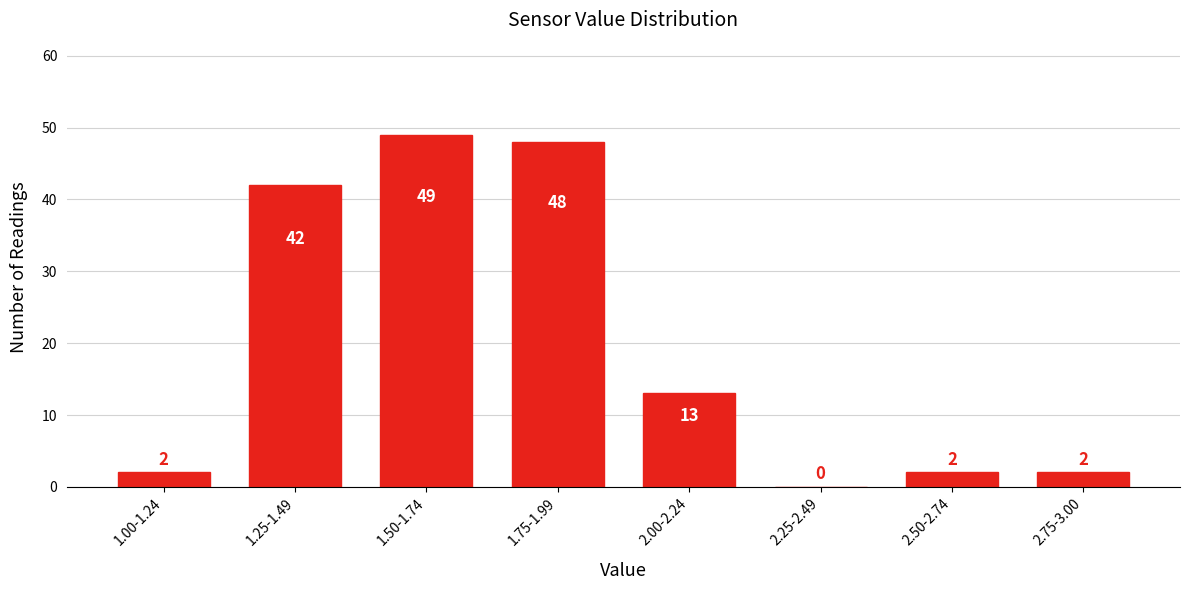

Reading left to right, list all the values displayed in this chart.

1.00-1.24=2	1.25-1.49=42	1.50-1.74=49	1.75-1.99=48	2.00-2.24=13	2.25-2.49=0	2.50-2.74=2	2.75-3.00=2